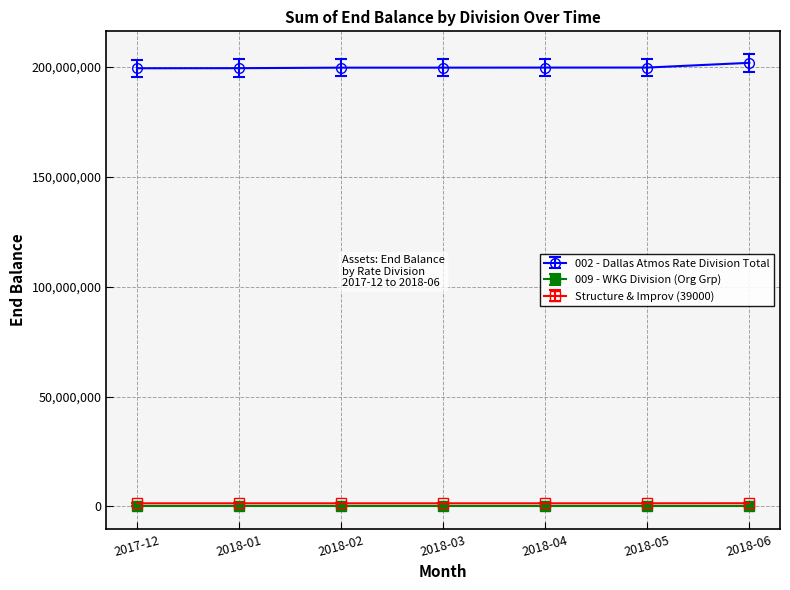

What is the greatest value displayed?

201816542.7